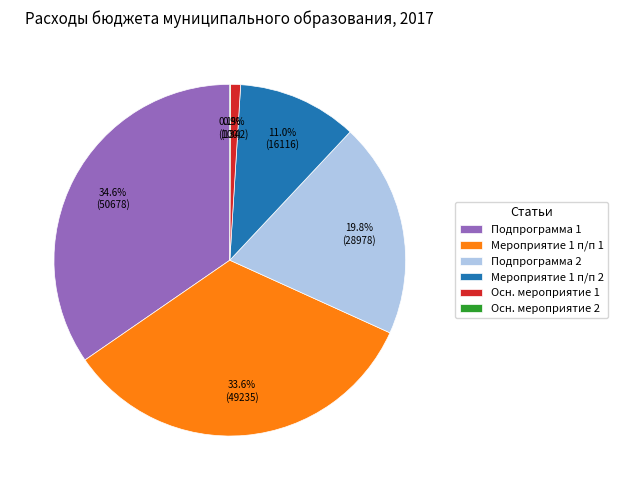

Between Подпрограмма 1 and Подпрограмма 2, which is larger?

Подпрограмма 1